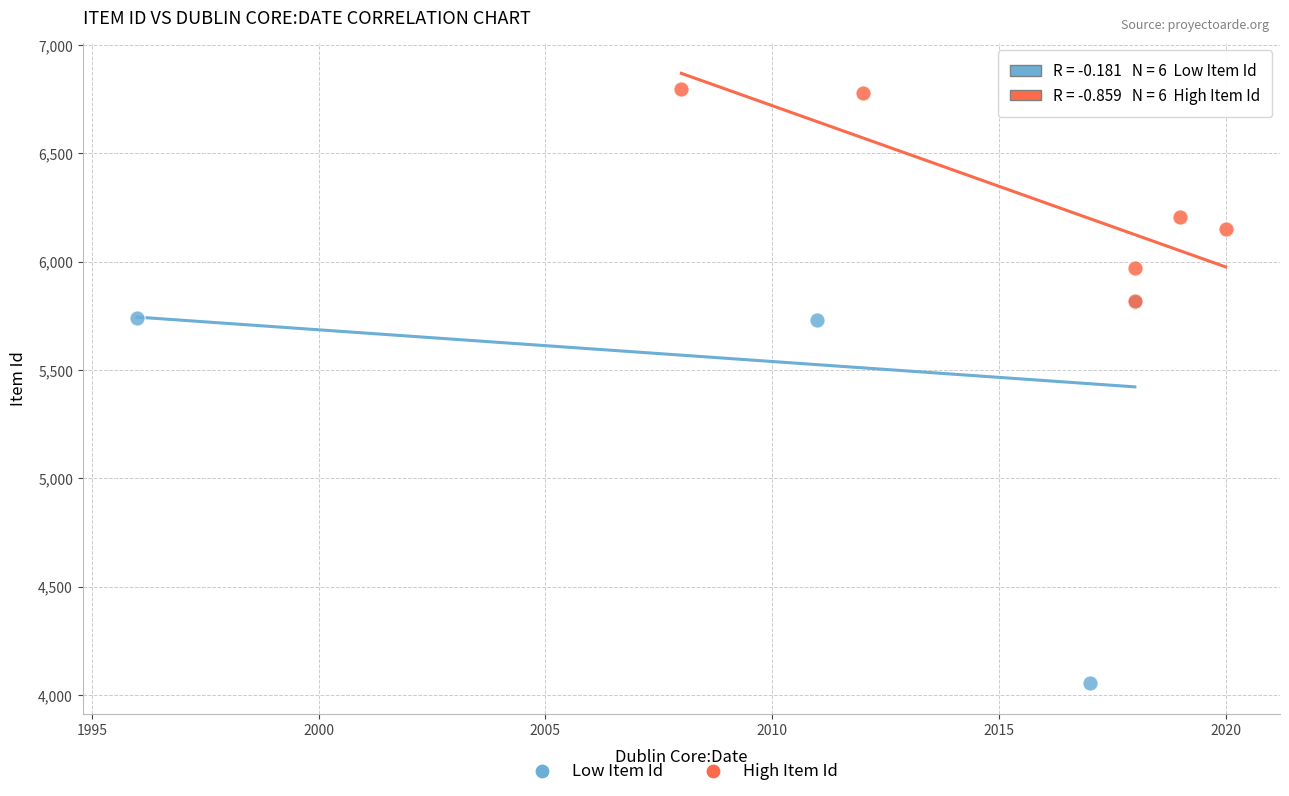

Which series has the widest spread of Y values?

Low Item Id